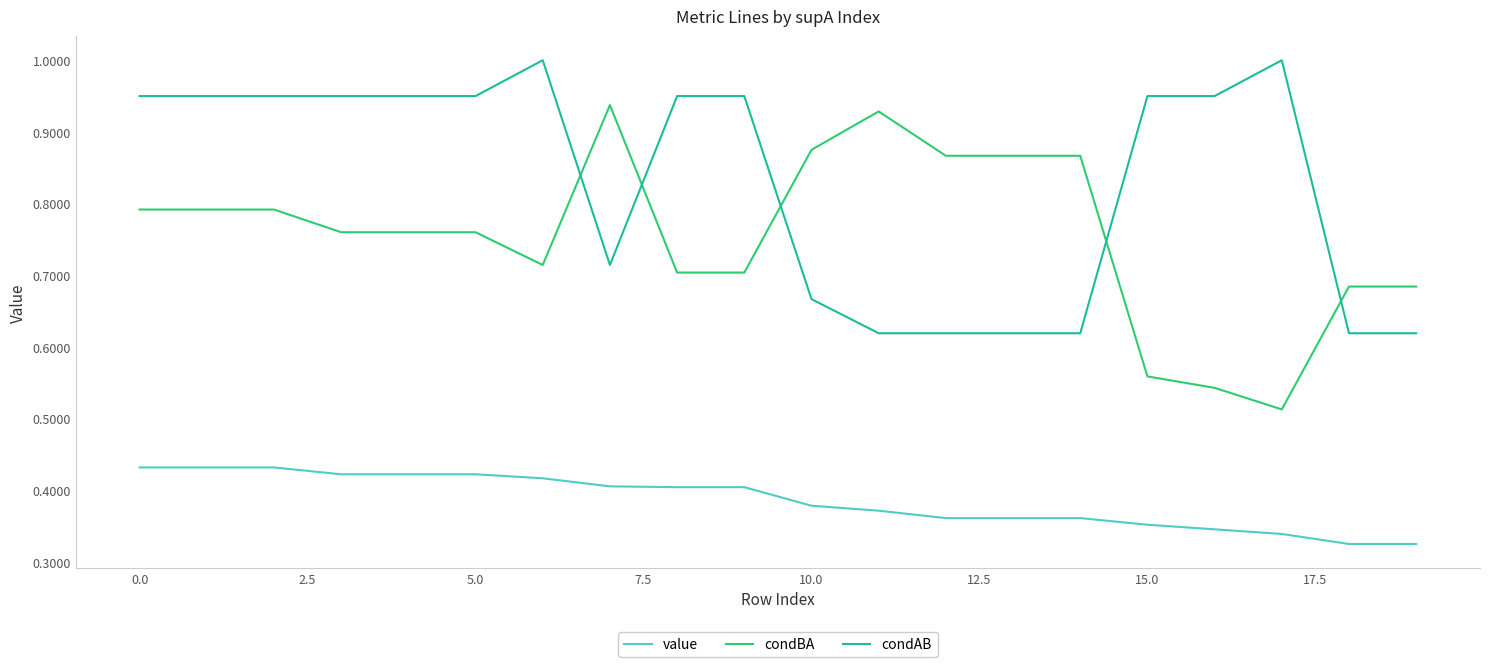

Which series has the largest total across all categories?

condAB